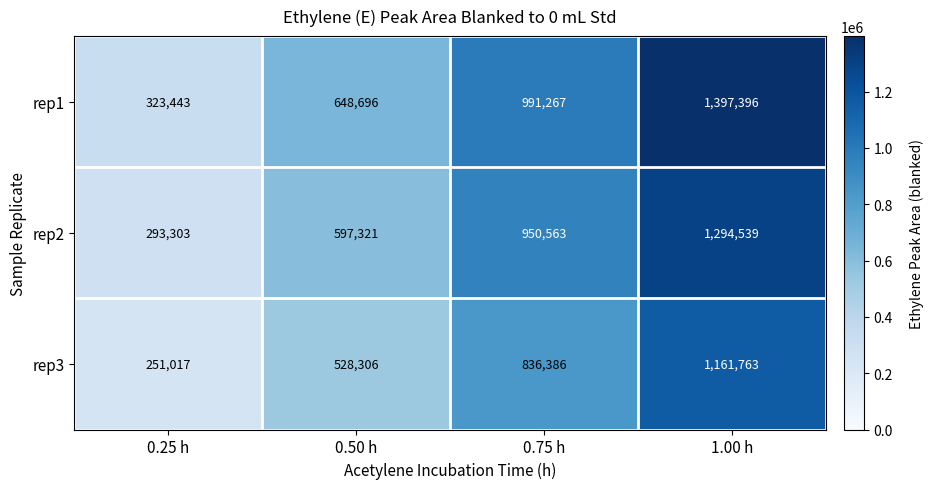

Which series has the largest total across all categories?

rep1